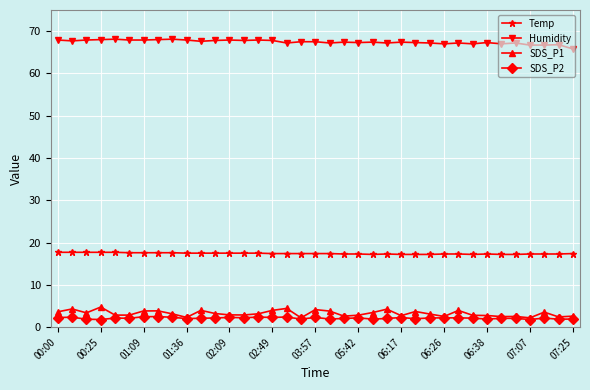

What is the value of the SDS_P1 point at the 23rd from the left?

3.5